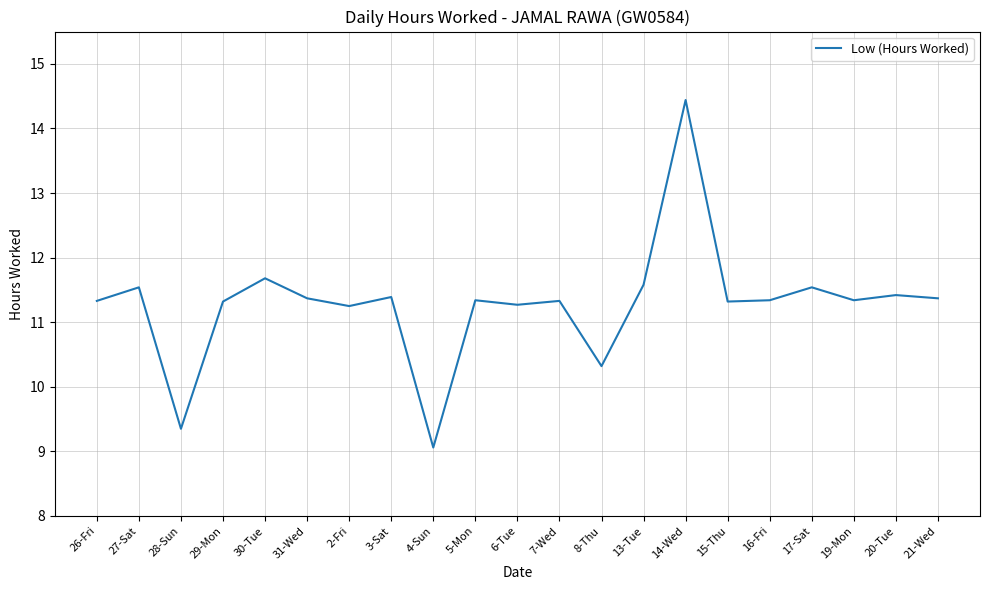

Approximately how many times larger is the value at 15-Thu compared to 8-Thu?

1.1